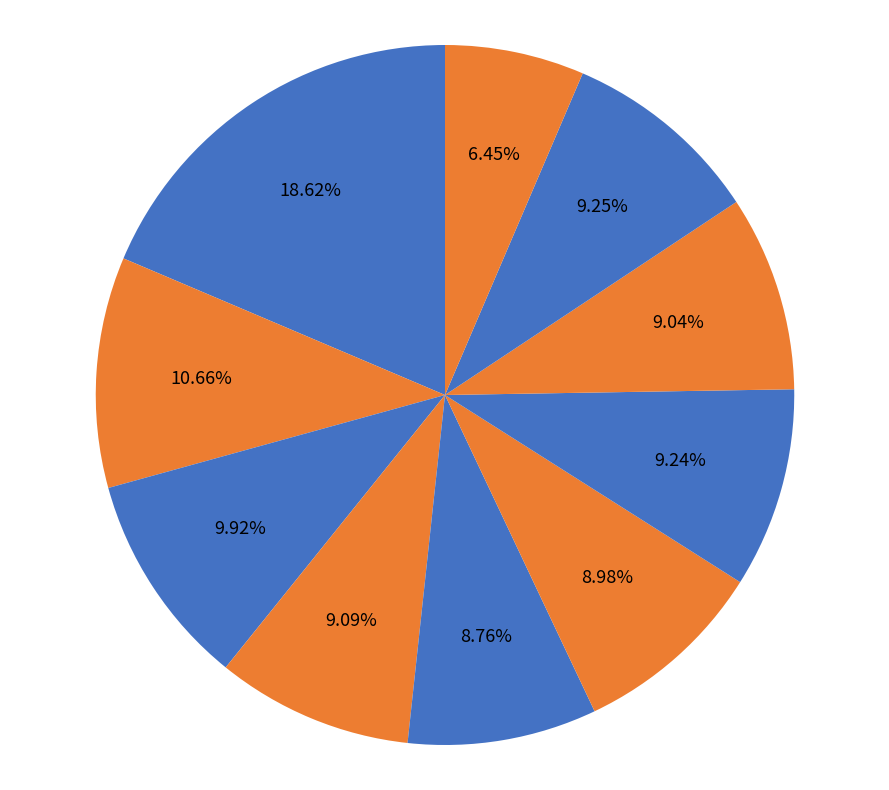

Count the number of slices in the pie.

10